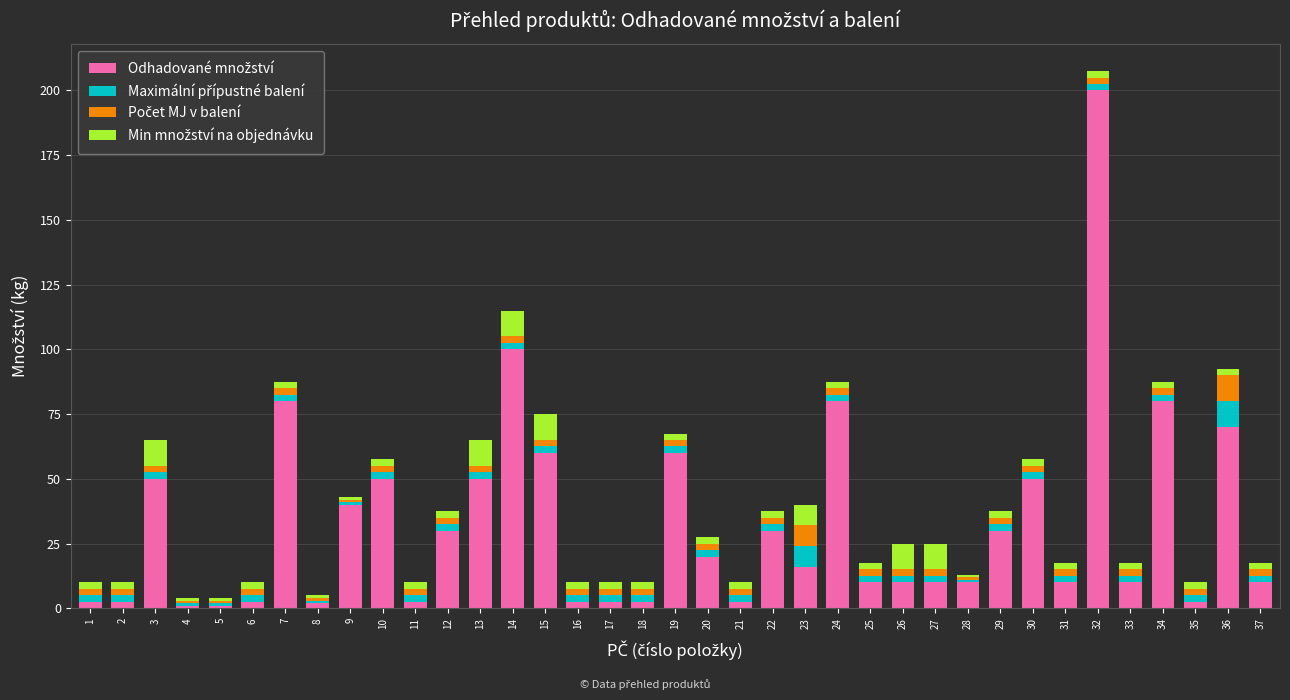

At which category is the sum across all series the highest?

32